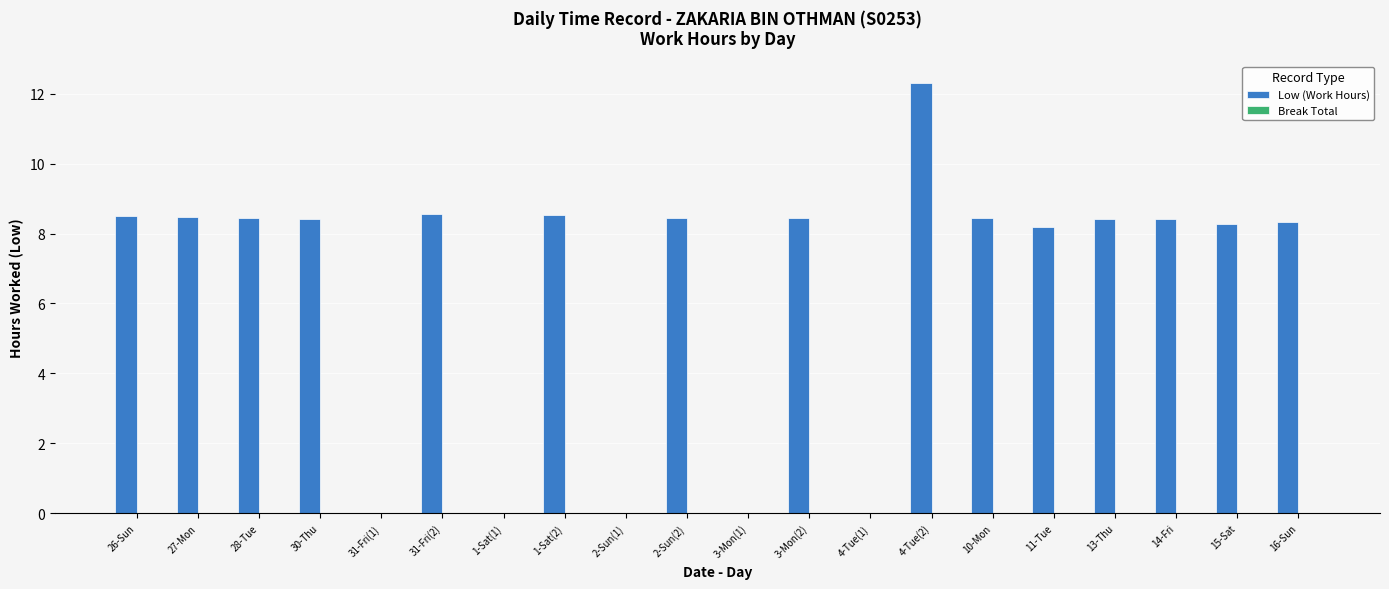

What is the approximate value at 11-Tue?

8.2